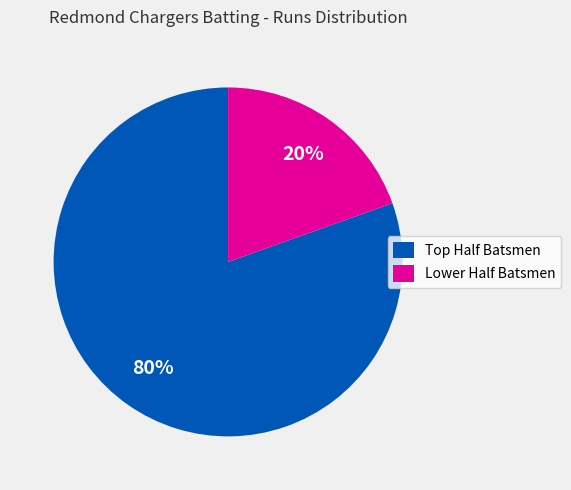

Which category has the biggest portion of the pie?

Top Half Batsmen